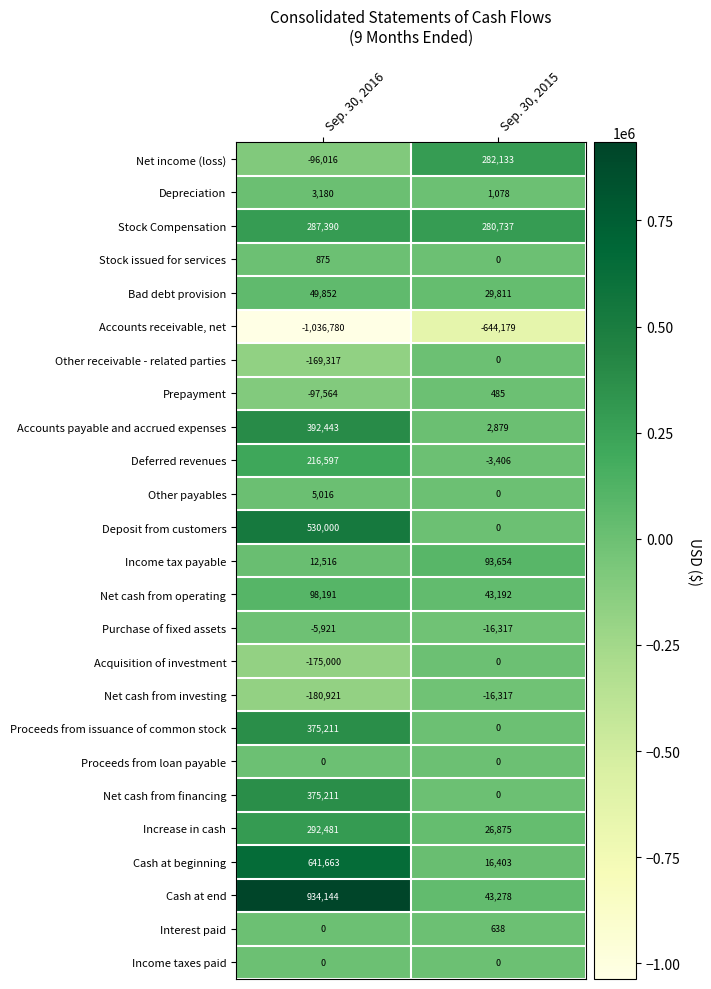

Count the number of data series in this chart.

25